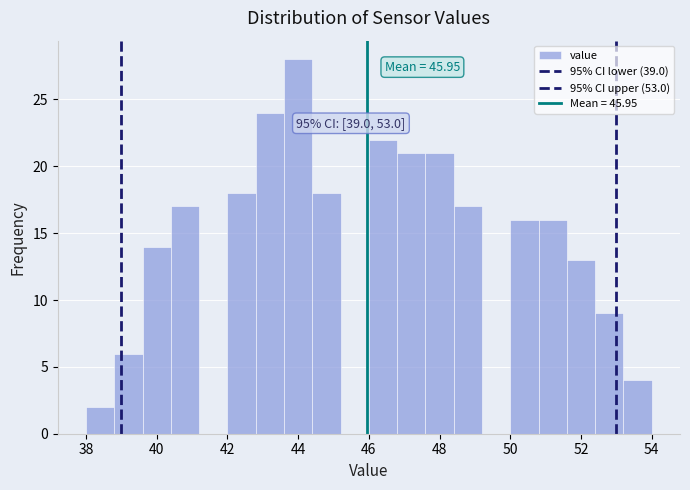

Which range on the x-axis has the tallest bar?

43.6 to 44.4